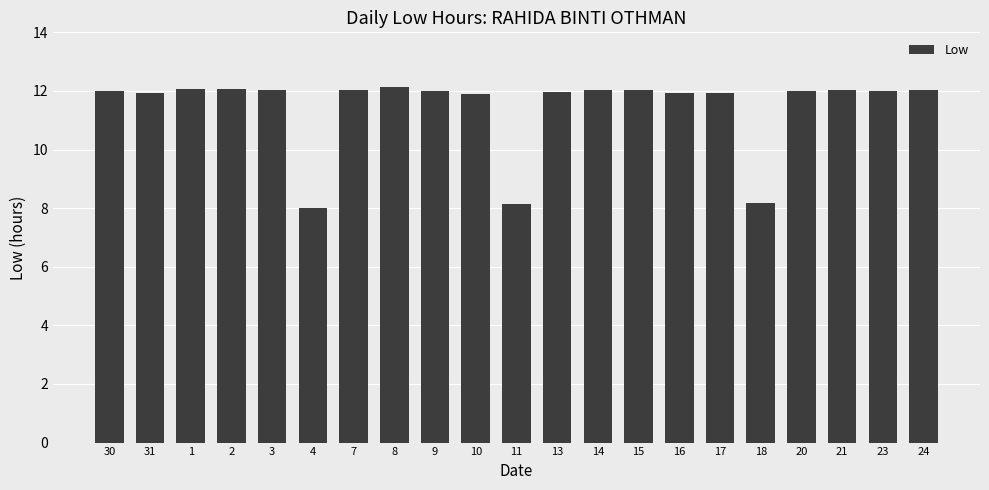

At which label does the data first exceed 12?

30